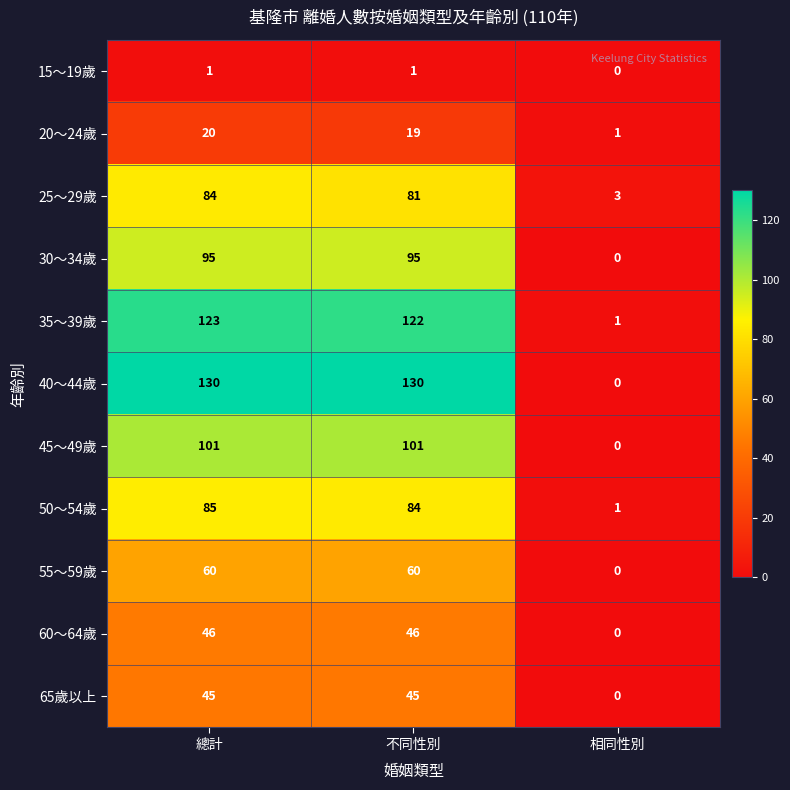

At which label does 65歲以上 reach its minimum?

相同性別